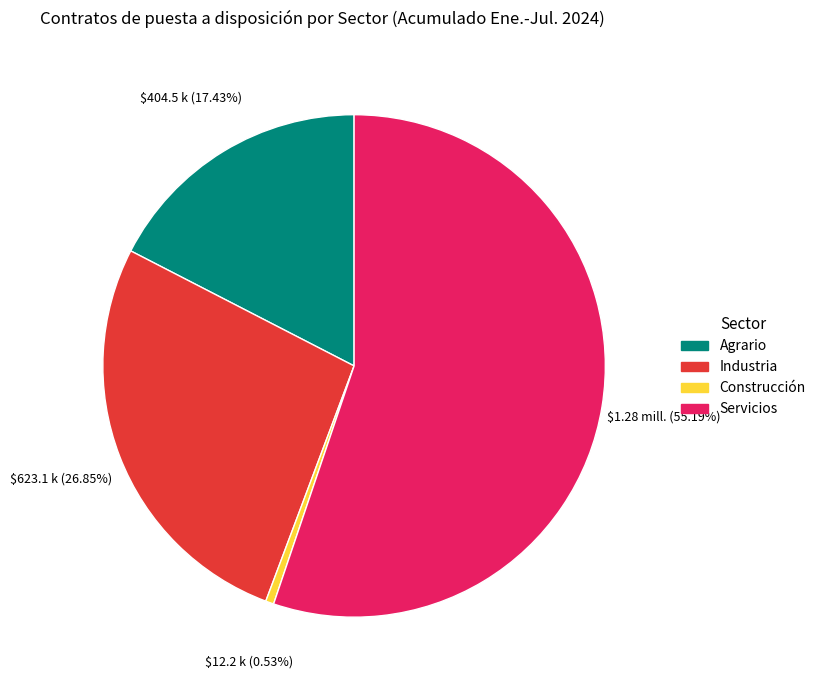

To the nearest percent, what is the combined percentage of Construcción and Industria?

27%